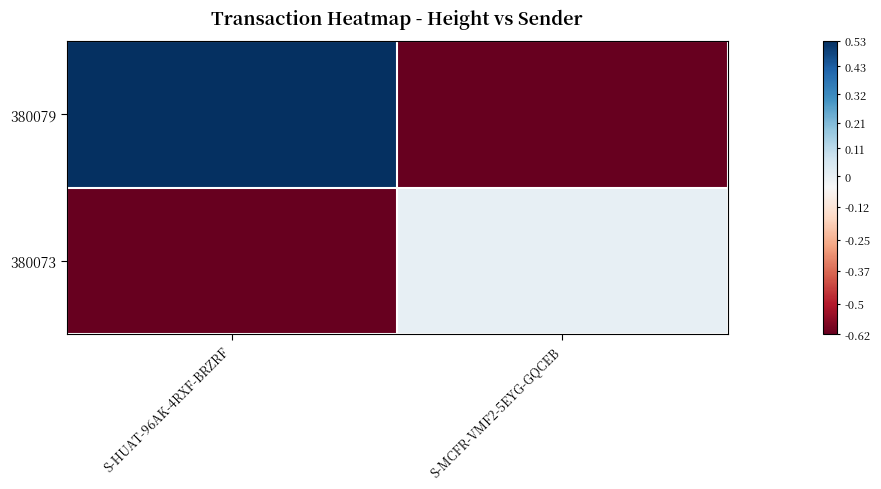

Between S-HUAT-96AK-4RXF-BRZRF and S-MCFR-VMF2-5EYG-GQCEB, which is larger?

S-HUAT-96AK-4RXF-BRZRF